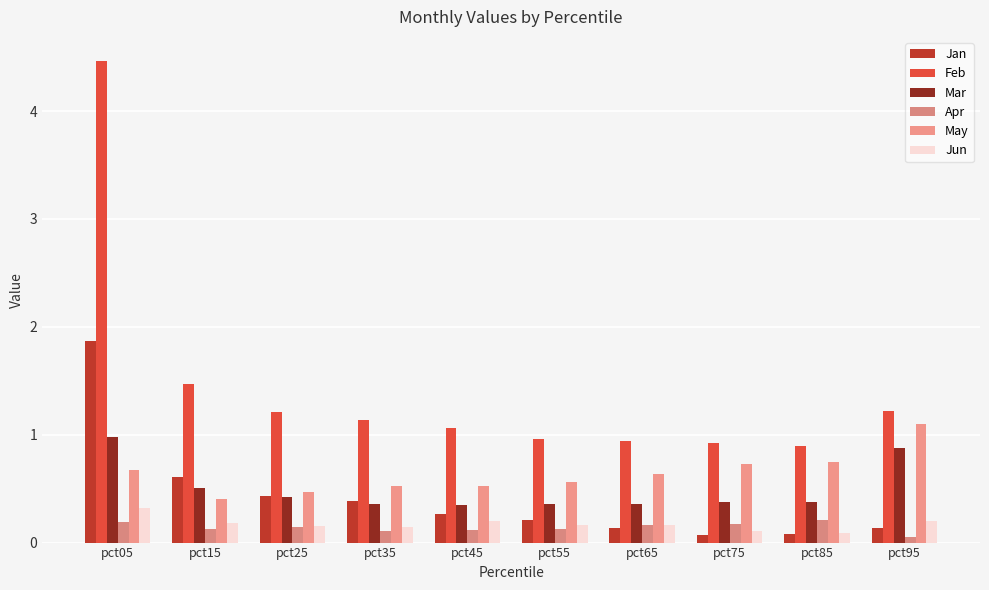

The value of Jan at pct65 is 0.1. True or false?

True